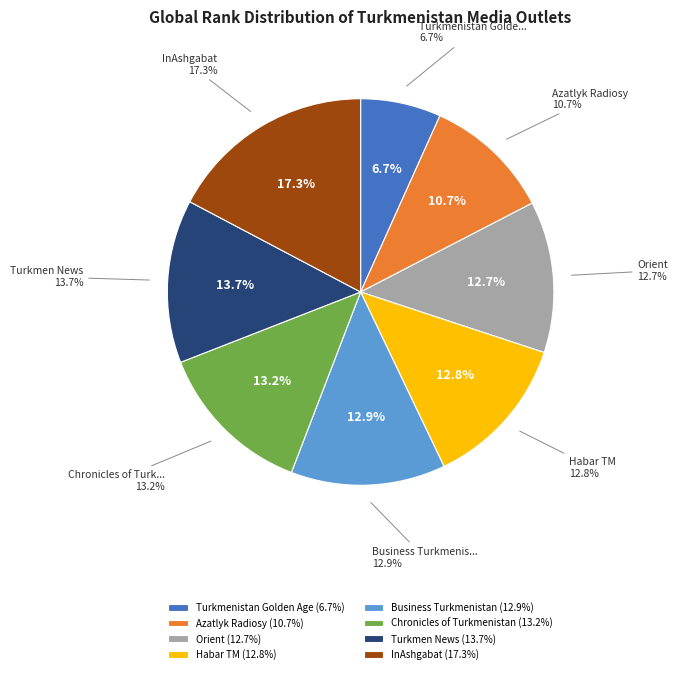

What percentage is the InAshgabat slice, to the nearest percent?

17%